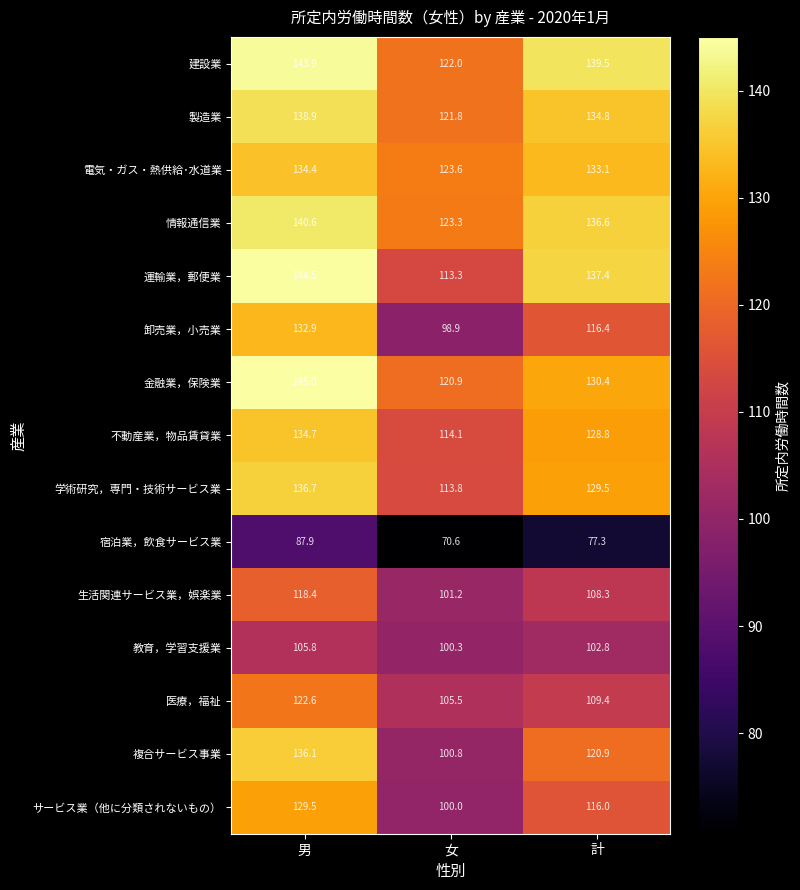

List the series in order of their peak value, highest first.

金融業，保険業, 運輸業，郵便業, 建設業, 情報通信業, 製造業, 学術研究，専門・技術サービス業, 複合サービス事業, 不動産業，物品賃貸業, 電気・ガス・熱供給･水道業, 卸売業，小売業, サービス業（他に分類されないもの）, 医療，福祉, 生活関連サービス業，娯楽業, 教育，学習支援業, 宿泊業，飲食サービス業